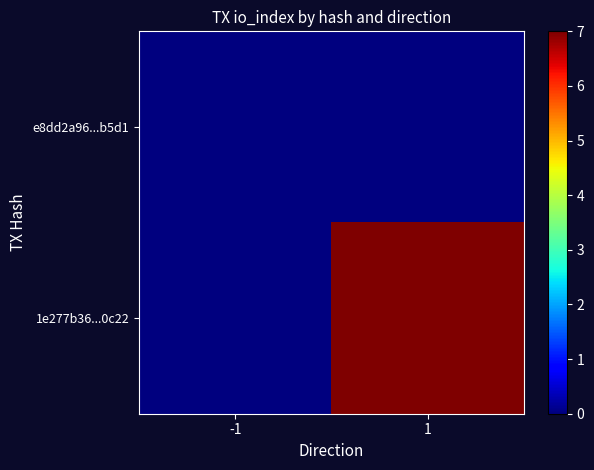

What is the total value across all series at 1?

7